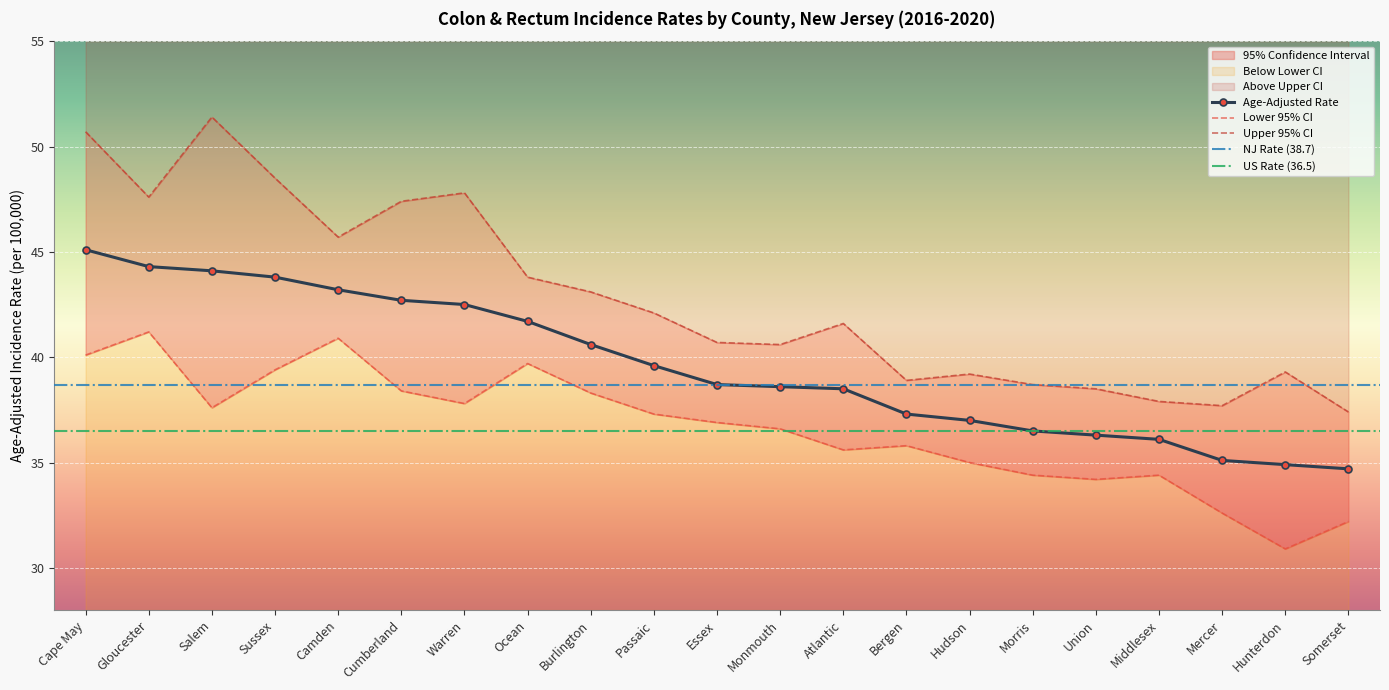

The value of Lower 95% CI at Ocean is 71.0. True or false?

False